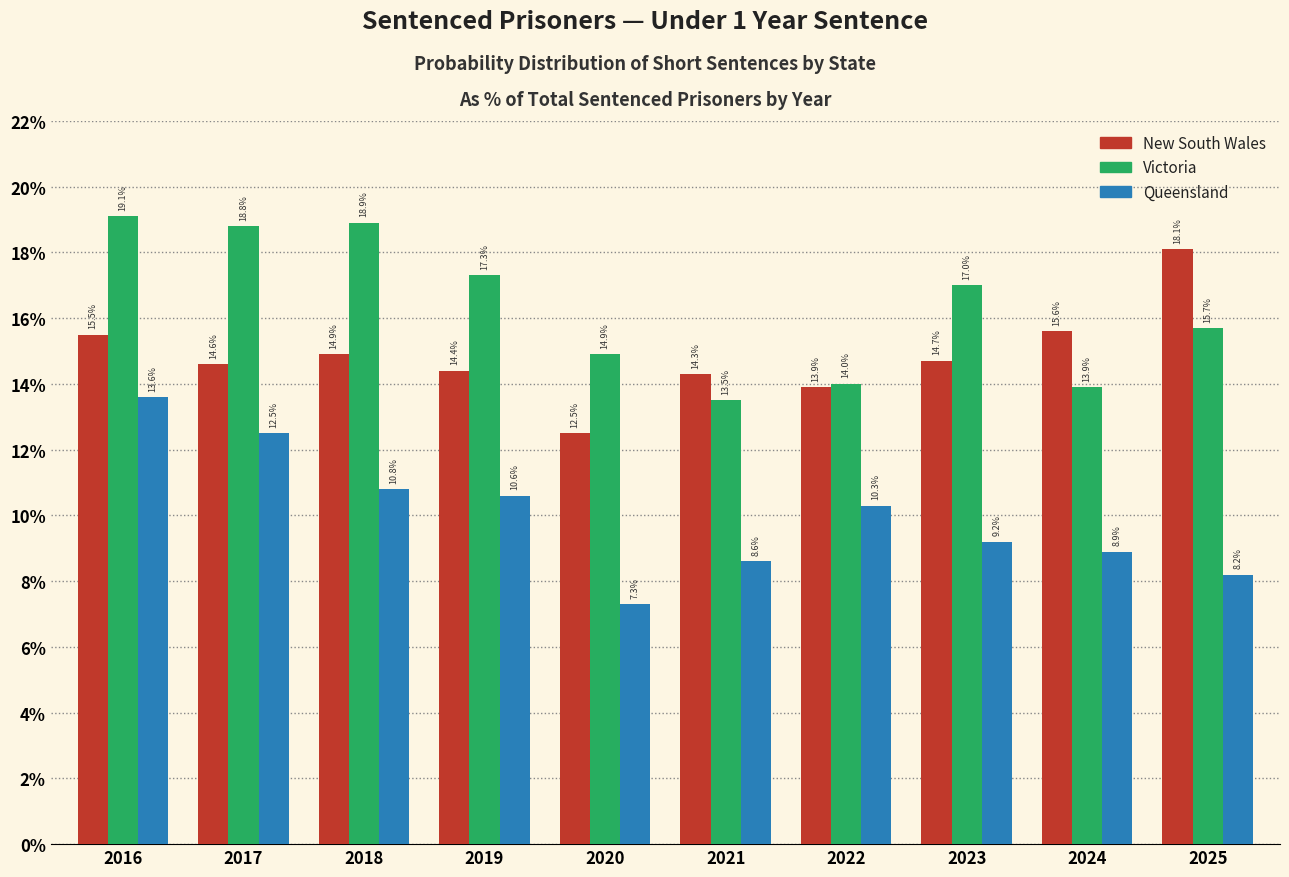

Reading right to left, transcribe all the data shown in this chart.

New South Wales: 2025=18.1	2024=15.6	2023=14.7	2022=13.9	2021=14.3	2020=12.5	2019=14.4	2018=14.9	2017=14.6	2016=15.5
Victoria: 2025=15.7	2024=13.9	2023=17.0	2022=14.0	2021=13.5	2020=14.9	2019=17.3	2018=18.9	2017=18.8	2016=19.1
Queensland: 2025=8.2	2024=8.9	2023=9.2	2022=10.3	2021=8.6	2020=7.3	2019=10.6	2018=10.8	2017=12.5	2016=13.6